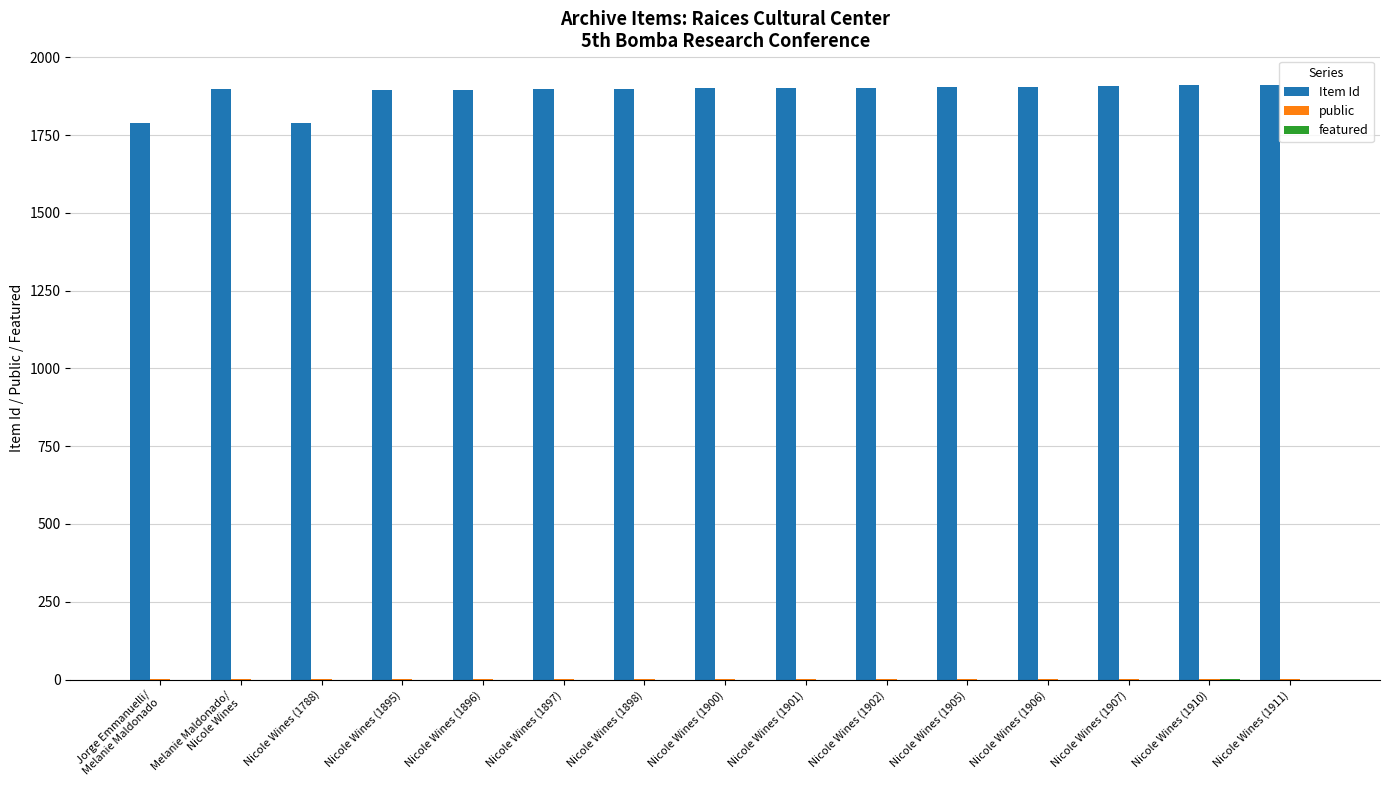

The value of Item Id at Nicole Wines (1910) is 1910. True or false?

True